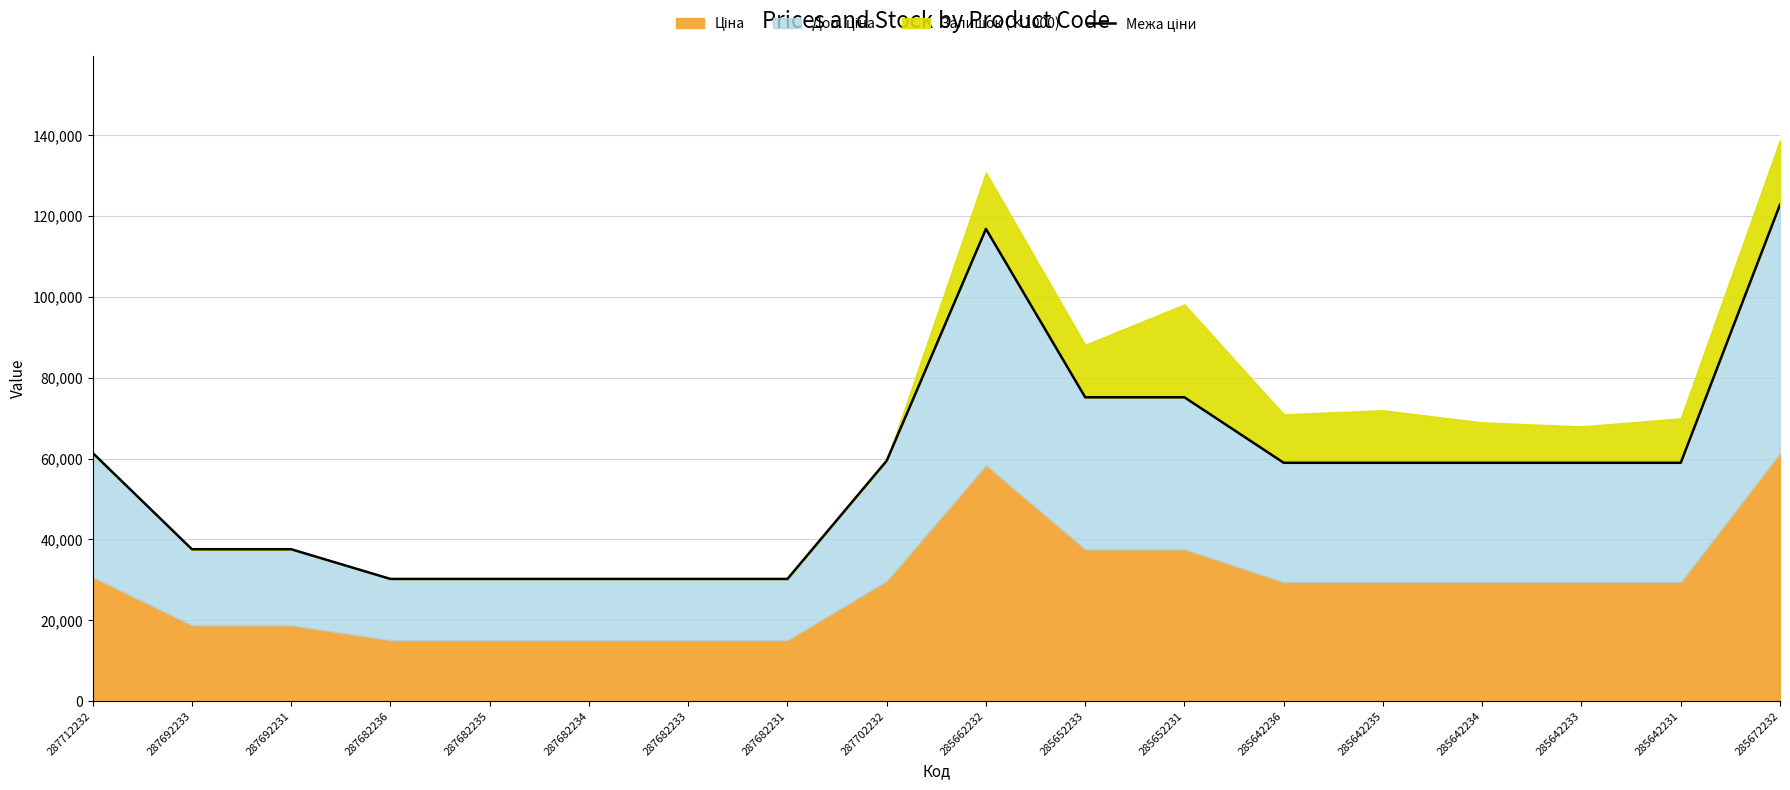

Reading right to left, list all the values displayed in this chart.

285672232=122868.5	285642231=58983.0	285642233=58983.0	285642234=58983.0	285642235=58983.0	285642236=58983.0	285652231=75187.2	285652233=75187.2	285662232=116853.1	287702232=59494.5	287682231=30240.0	287682233=30240.0	287682234=30240.0	287682235=30240.0	287682236=30240.0	287692231=37593.6	287692233=37593.6	287712232=61434.3